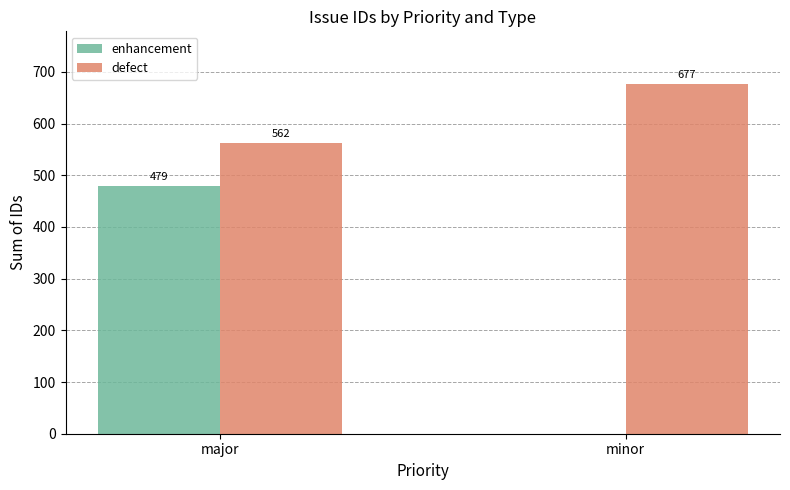

The value of enhancement at minor is 0. True or false?

True